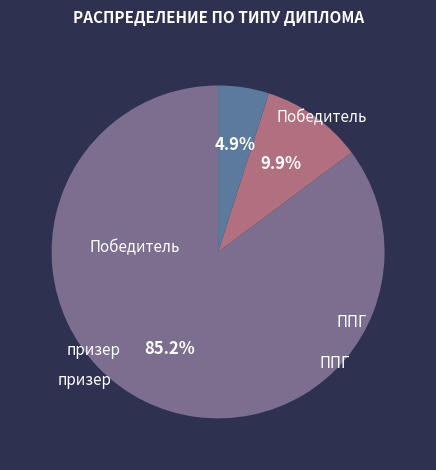

Count the number of slices in the pie.

3